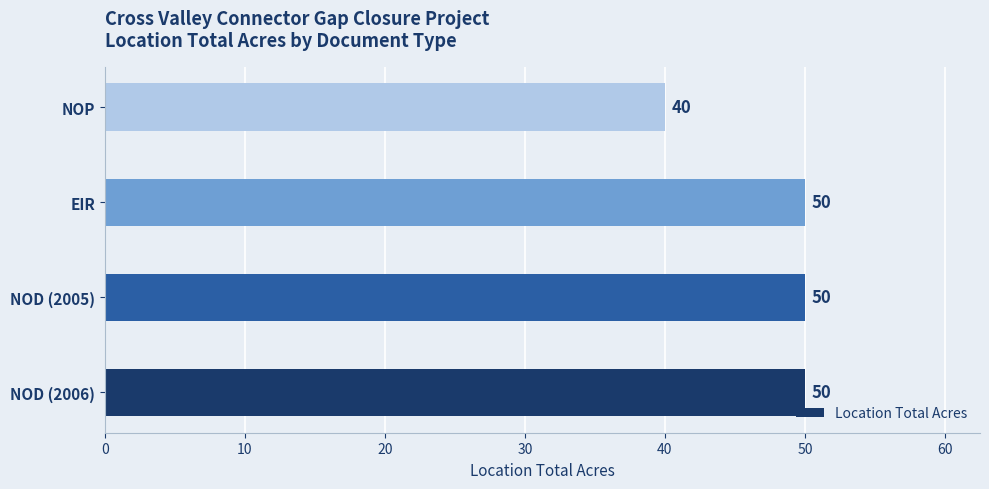

What is the difference between the second highest and minimum values?

10